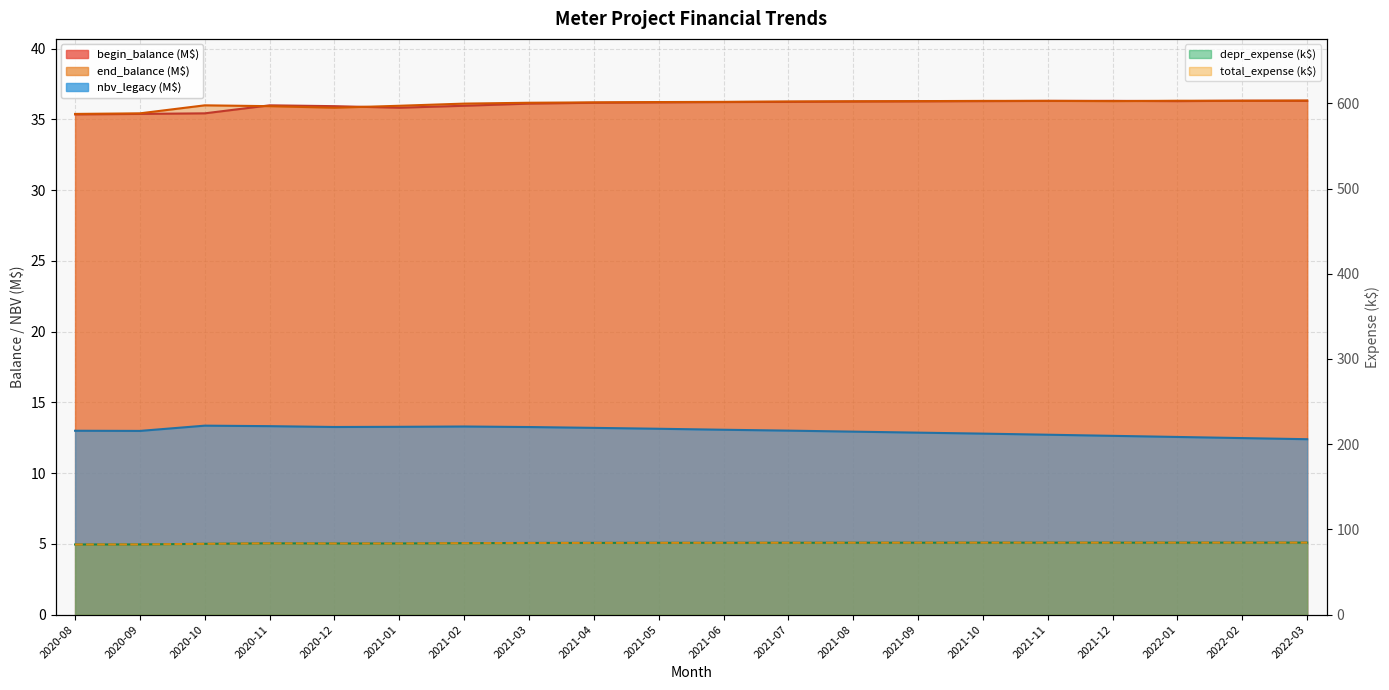

At which label is nbv_legacy closest to 12?

2022-03